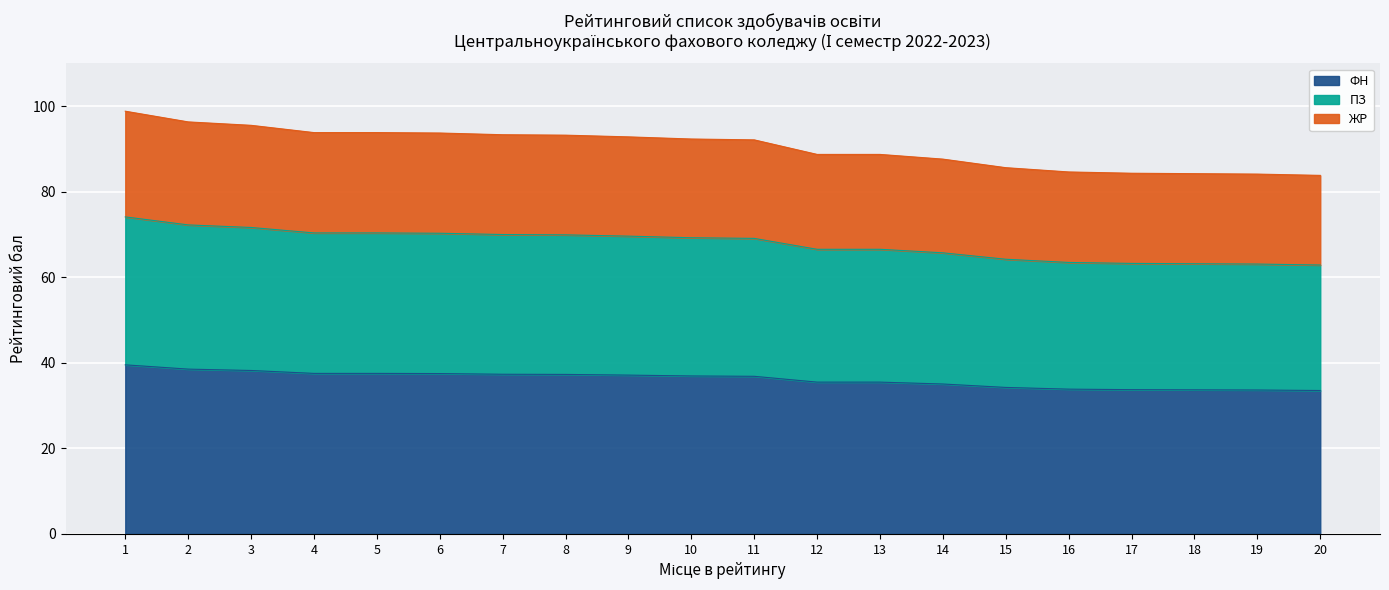

At which label is the value closest to 68?

11